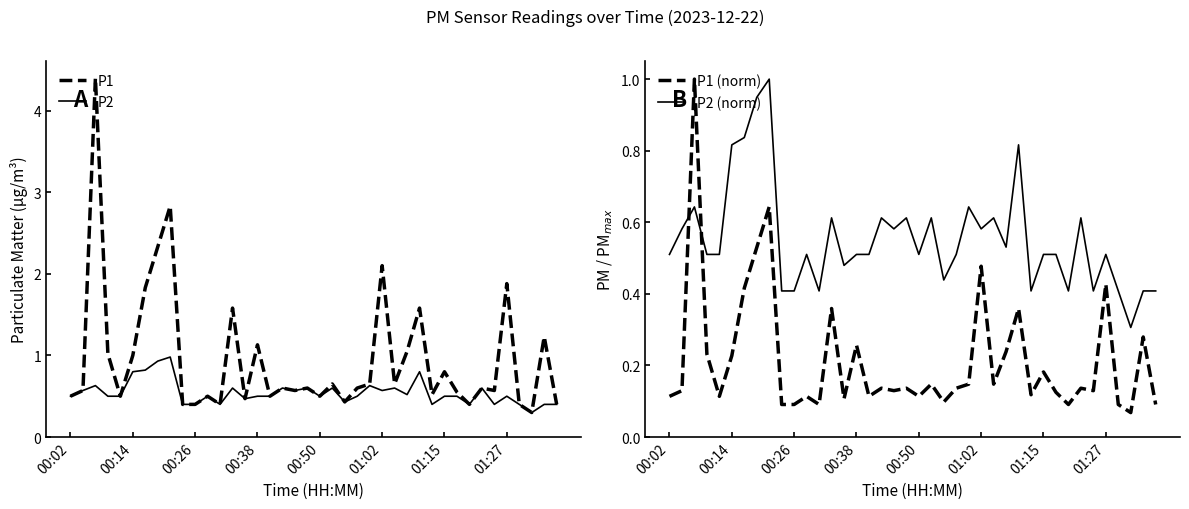

What is the lowest value of the P1 series?

0.3